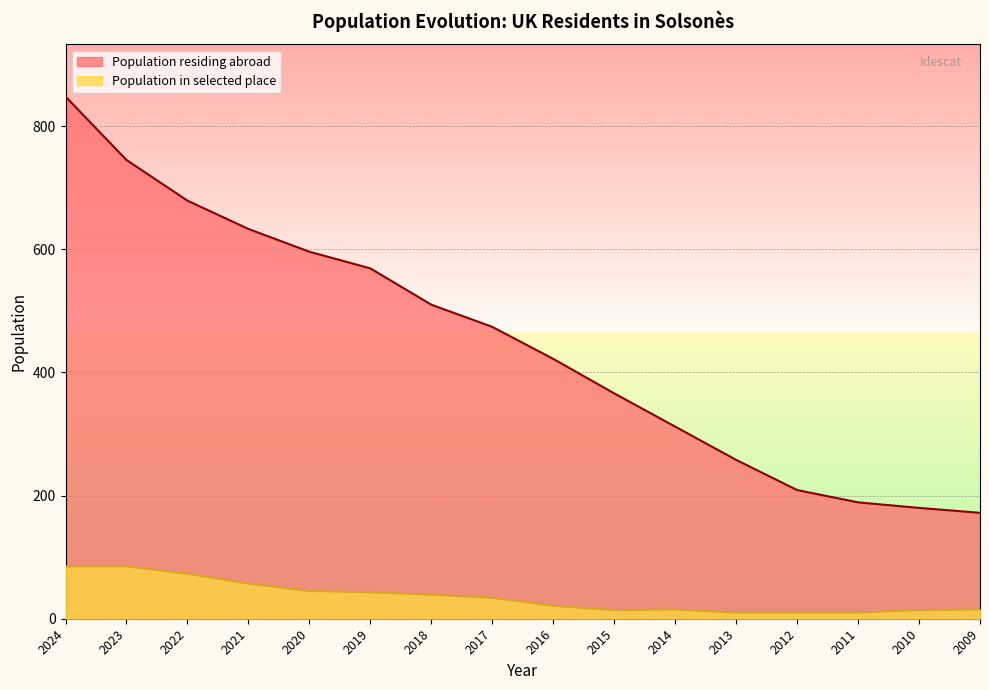

At which label does Population residing abroad reach its peak?

2024